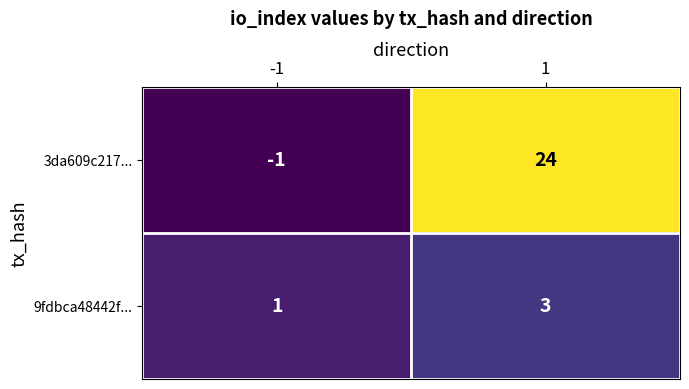

At how many categories does at least one series exceed 12?

1